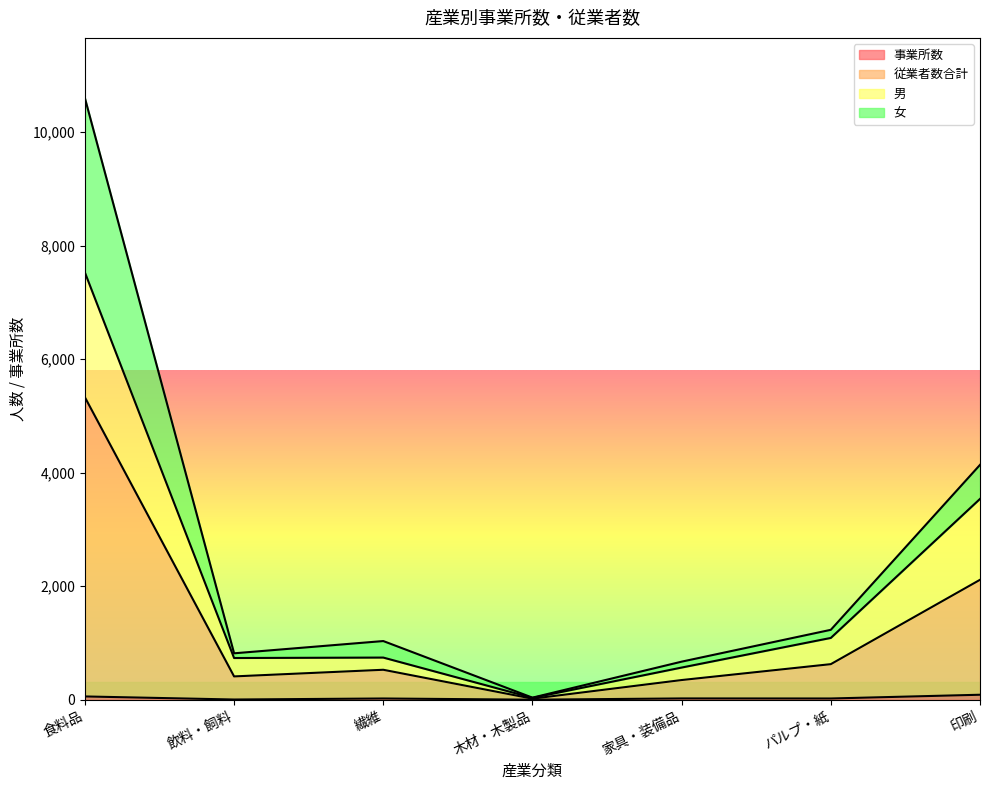

Rank the series by their average value, from highest to lowest.

従業者数合計, 男, 女, 事業所数